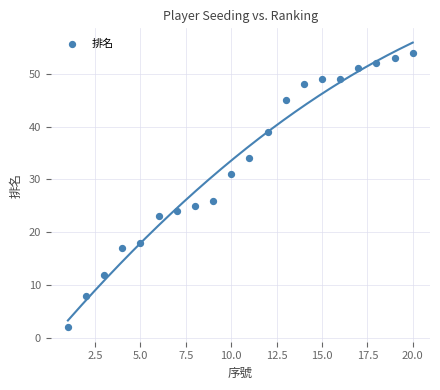

What is the range of X values (max minus min)?

19